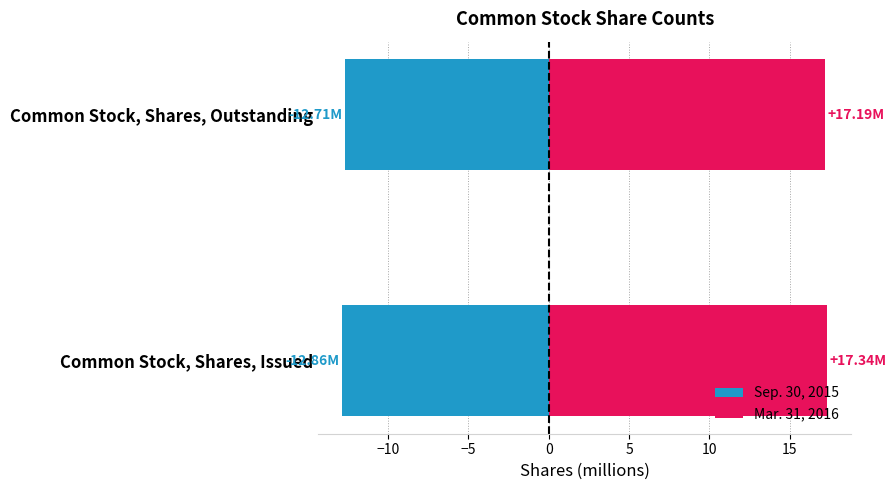

How many series are shown in this chart?

2